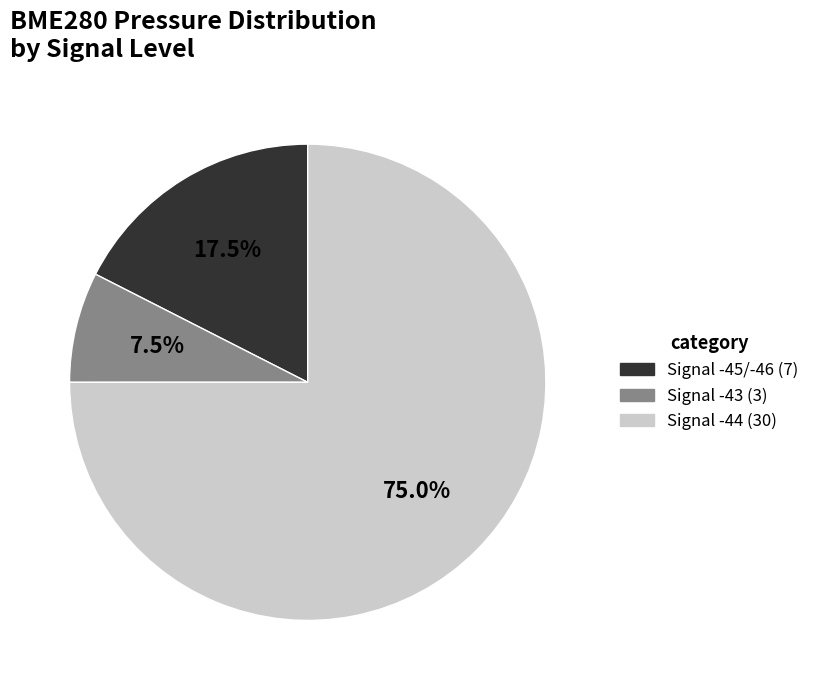

Is there a majority slice in this chart?

Yes